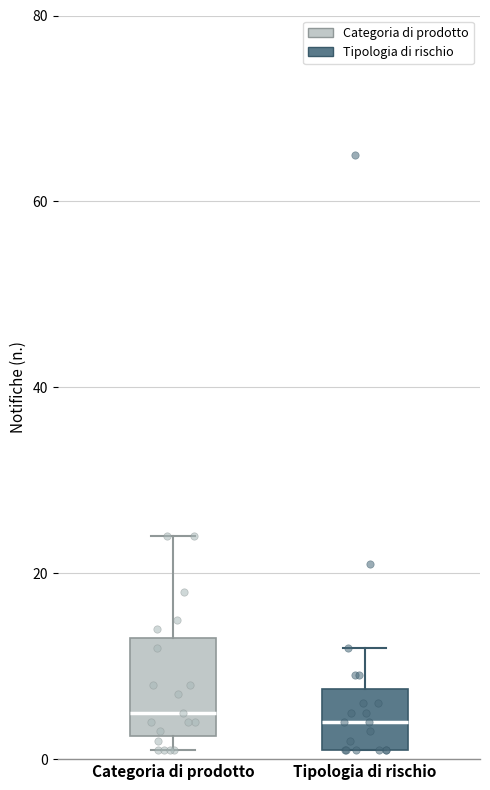

Reading left to right, read every box against the y-axis: the position of its median line, the range the box covers, and the ends of its whiskers. The values are not printed on the chart, so give them approximately, as read against the axis.

Categoria di prodotto: median 6, box 2 to 14, whiskers 2 (just below the box's lower edge) to 24
Tipologia di rischio: median 4, box 2 to 8, whiskers 2 to 12